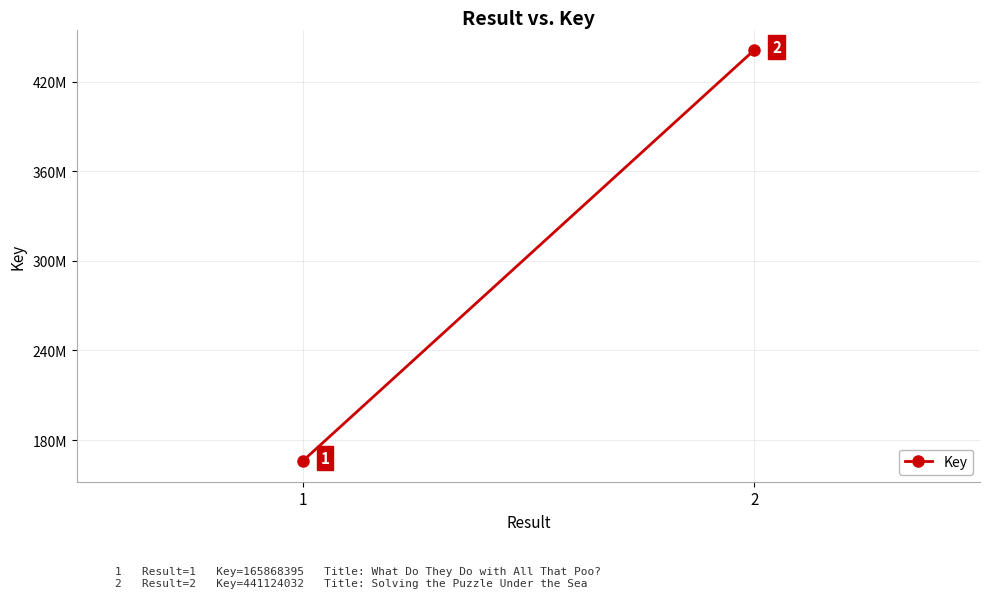

What value does the data have at 1?

165868395